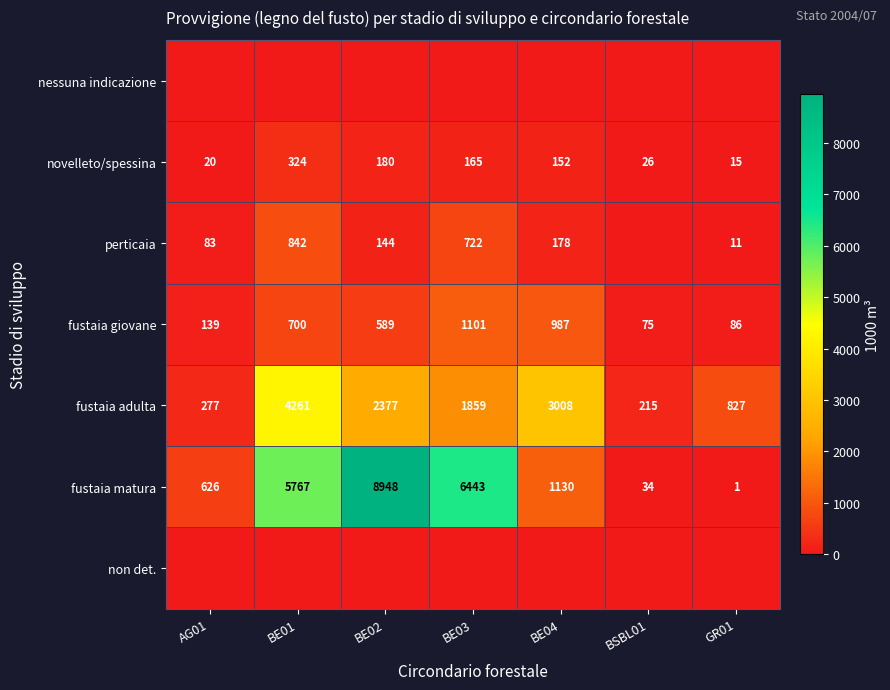

Rank the categories by fustaia matura value from highest to lowest.

BE02, BE03, BE01, BE04, AG01, BSBL01, GR01